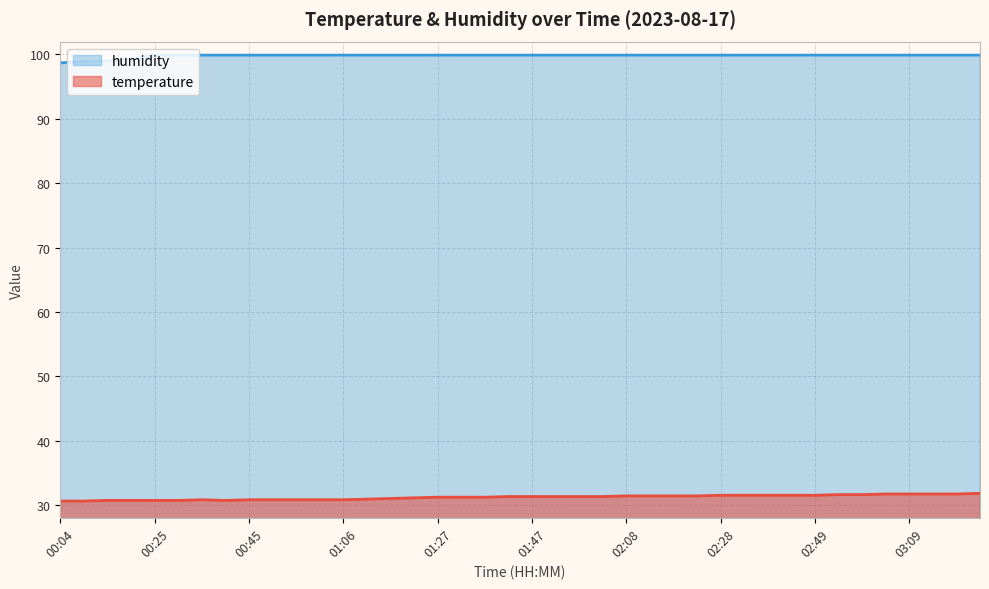

What is the average value of the temperature series?

31.2